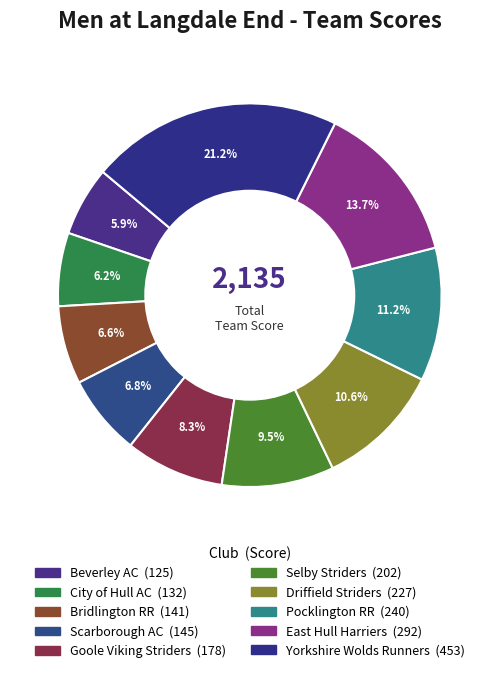

How many segments does this pie chart have?

10